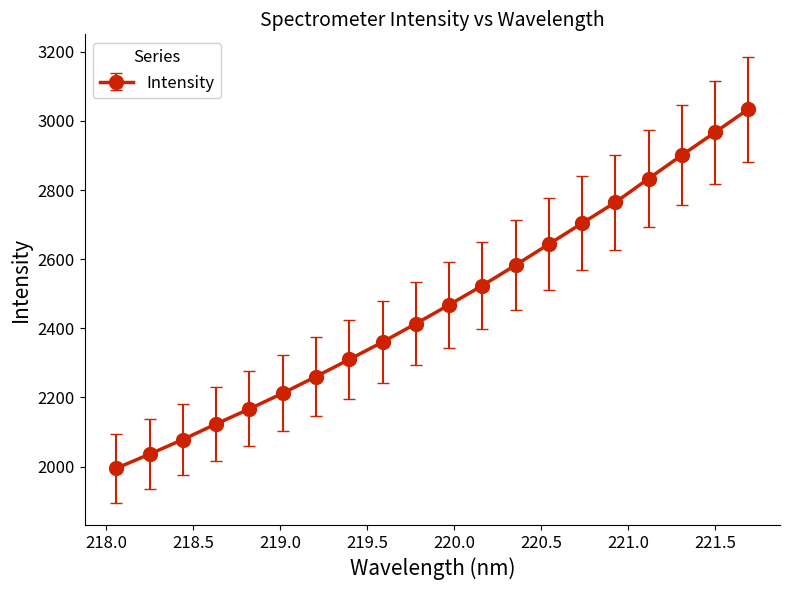

What is the difference between the maximum and minimum values?

1039.4